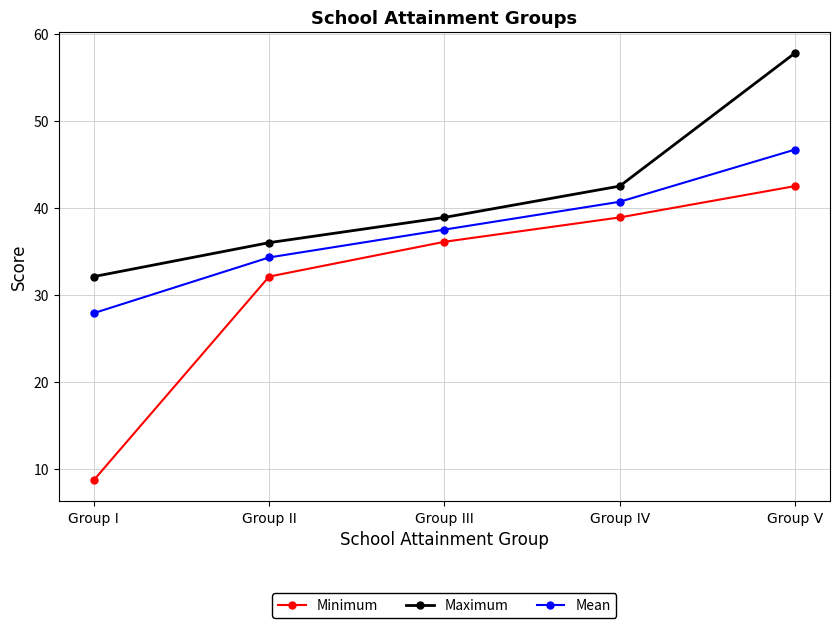

What is the average value of the Mean series?

37.4